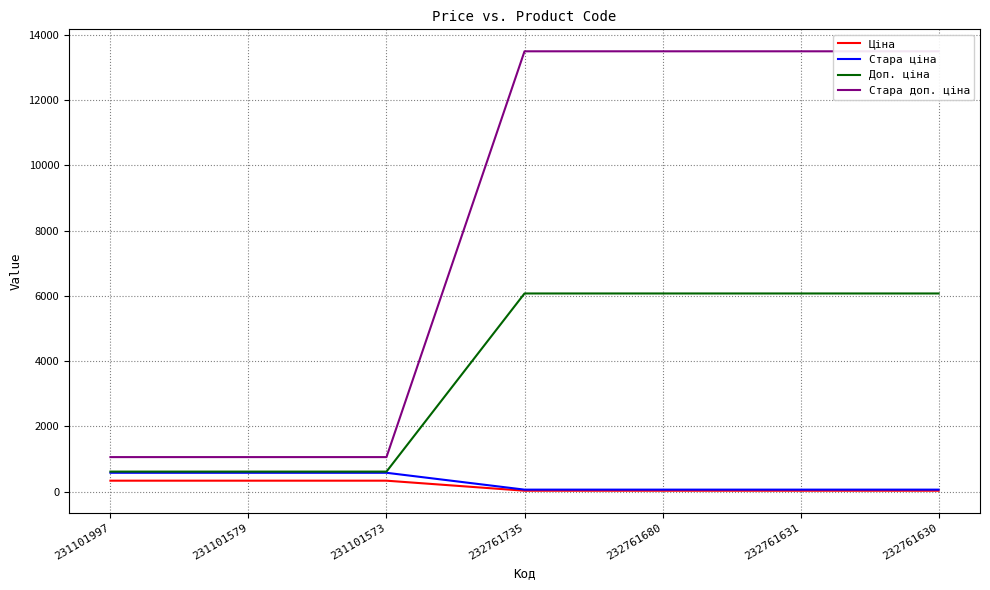

How many categories are shown in the chart?

7